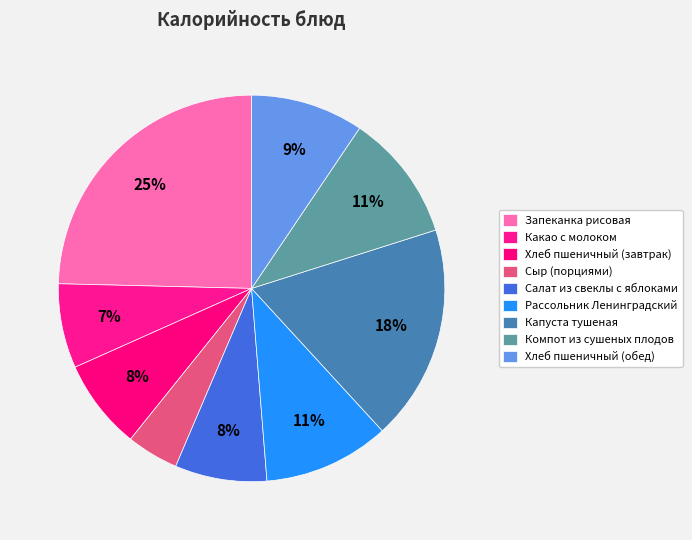

Combined, what portion of the pie is Капуста тушеная and Компот из сушеных плодов?

28.7%